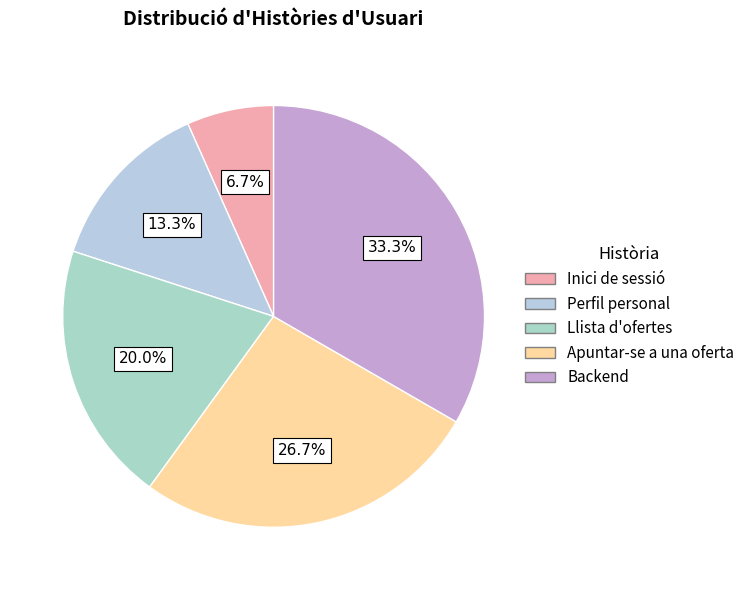

Is Perfil personal the majority of the pie?

No